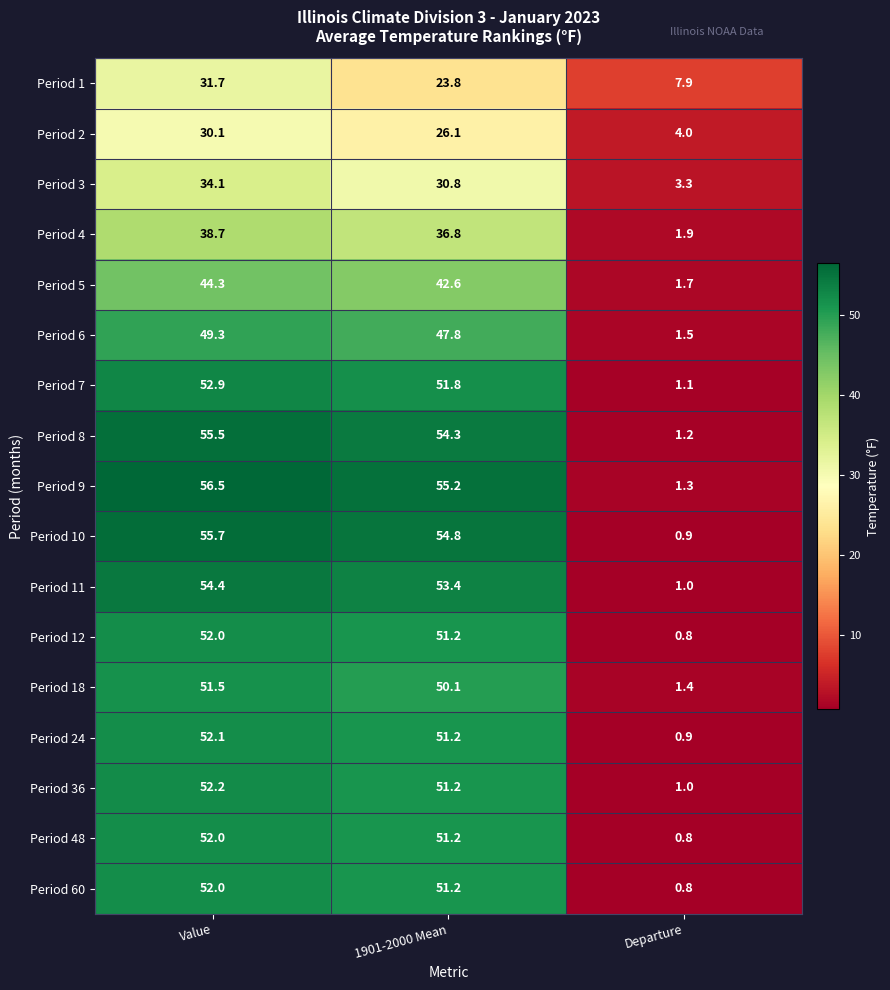

Which series has the largest total across all categories?

Period 9